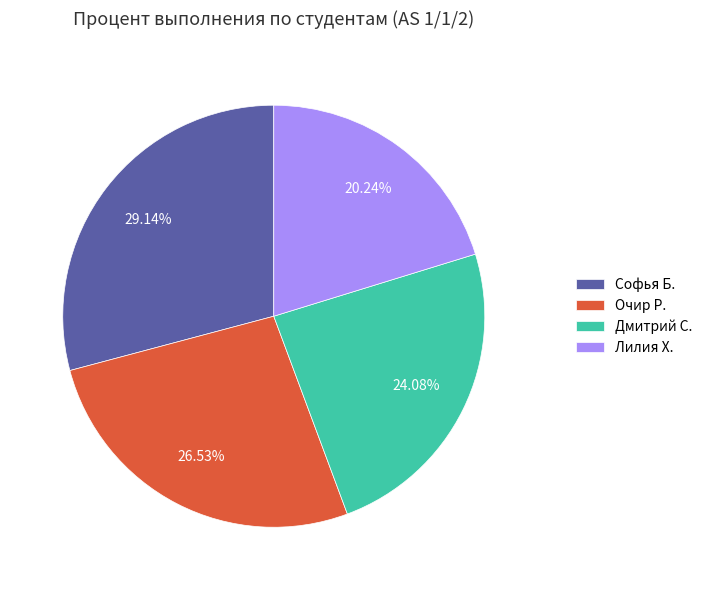

How much of the chart is everything except Дмитрий С.?

75.9%